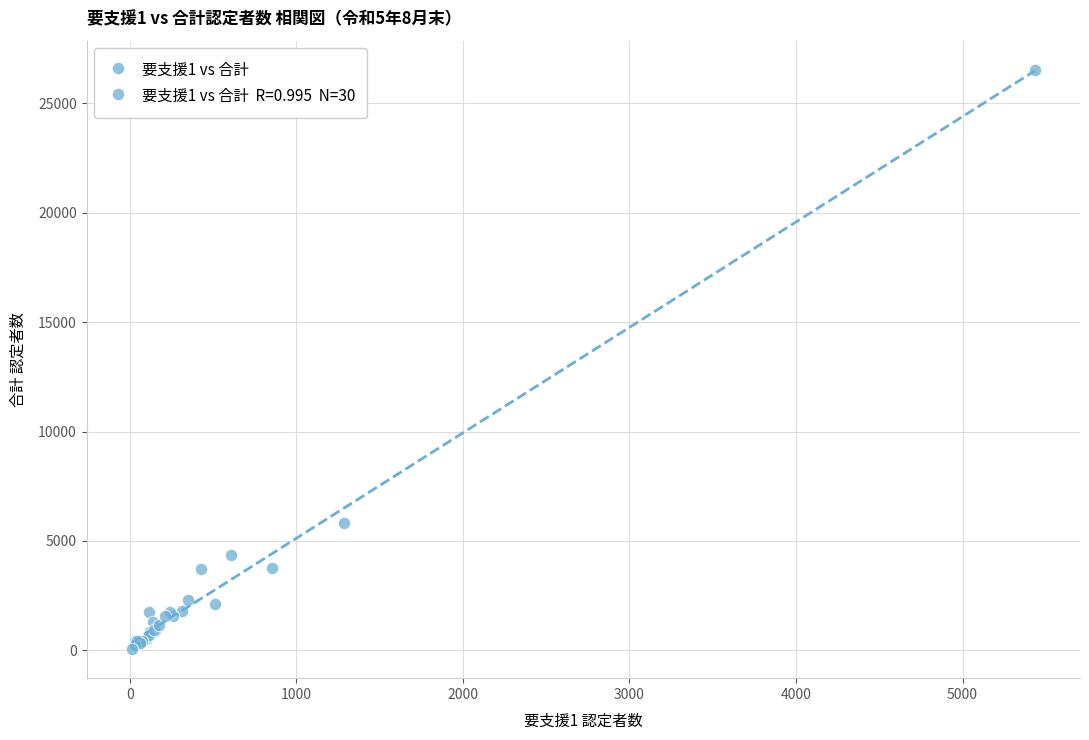

What Y value in the scatter plot is closest to 13296?

5831